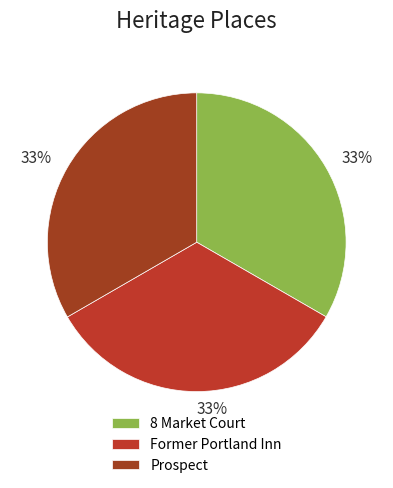

Between Former Portland Inn and 8 Market Court, which is larger?

Former Portland Inn